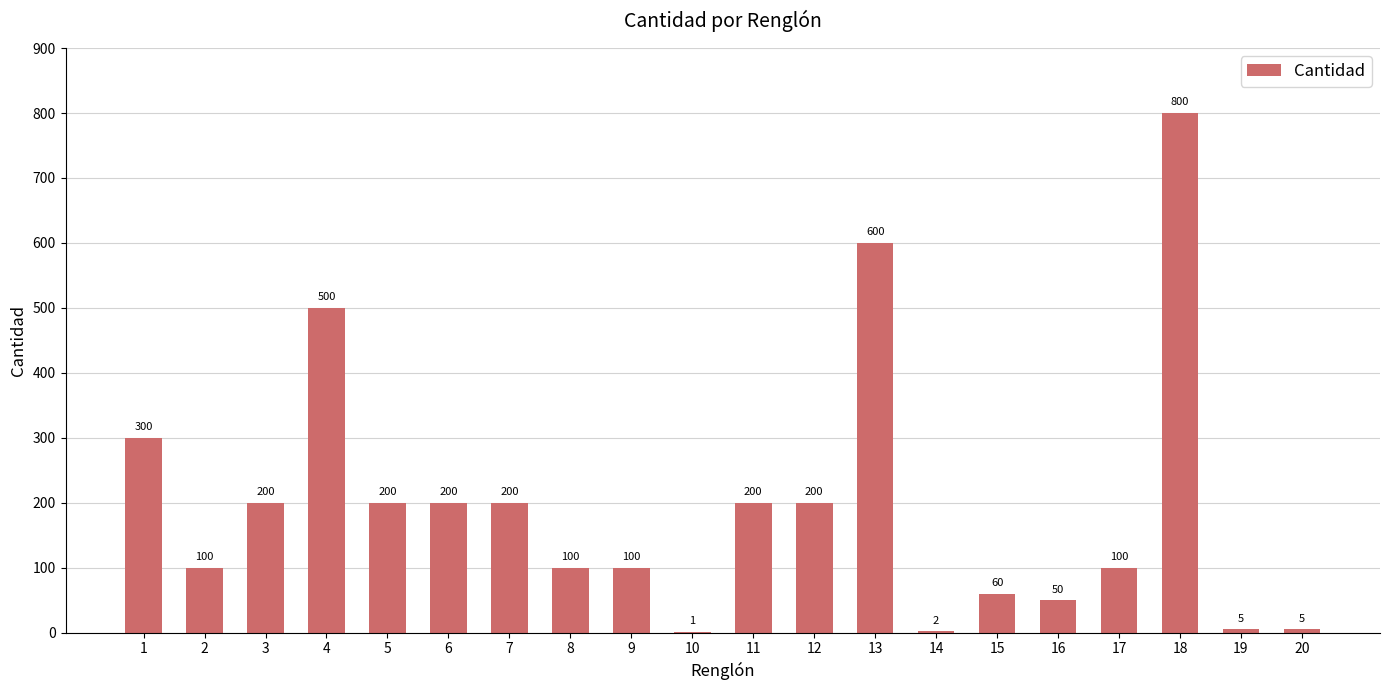

Between 5 and 13, which is larger?

13